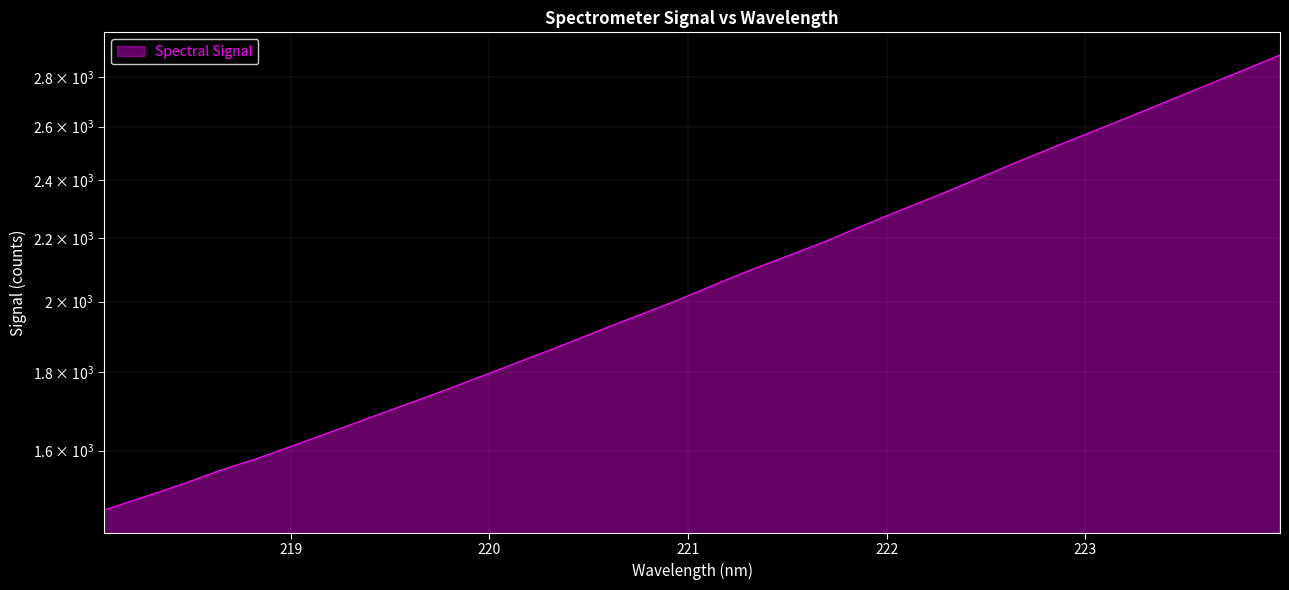

Rank the categories by value from highest to lowest.

223.9802, 223.7895, 223.5987, 223.408, 223.2172, 223.0264, 222.8355, 222.6447, 222.4538, 222.263, 222.0721, 221.8812, 221.6902, 221.4993, 221.3083, 221.1174, 220.9264, 220.7354, 220.5444, 220.3533, 220.1623, 219.9712, 219.7801, 219.589, 219.3979, 219.2067, 219.0156, 218.8244, 218.6332, 218.442, 218.2508, 218.0596